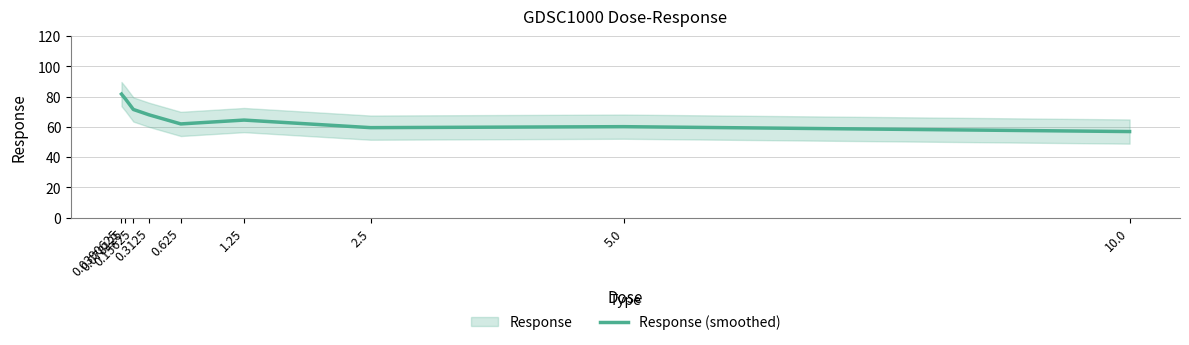

Is this an area chart (filled region under the line)?

No